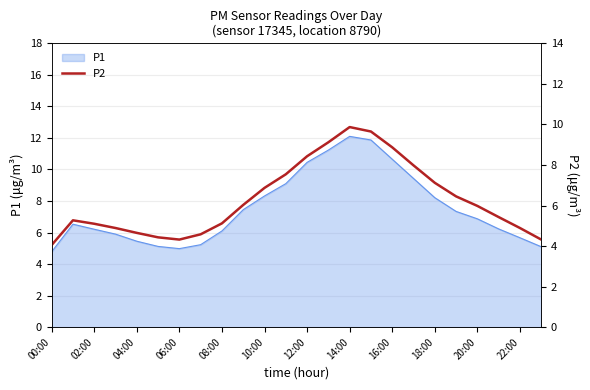

True or false: P1 has a value of 2.4 at 08:00.

False